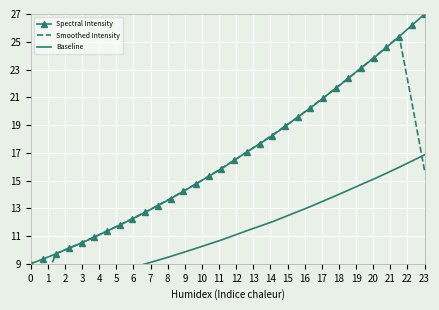

What is the maximum value for Spectral Intensity?

27.0